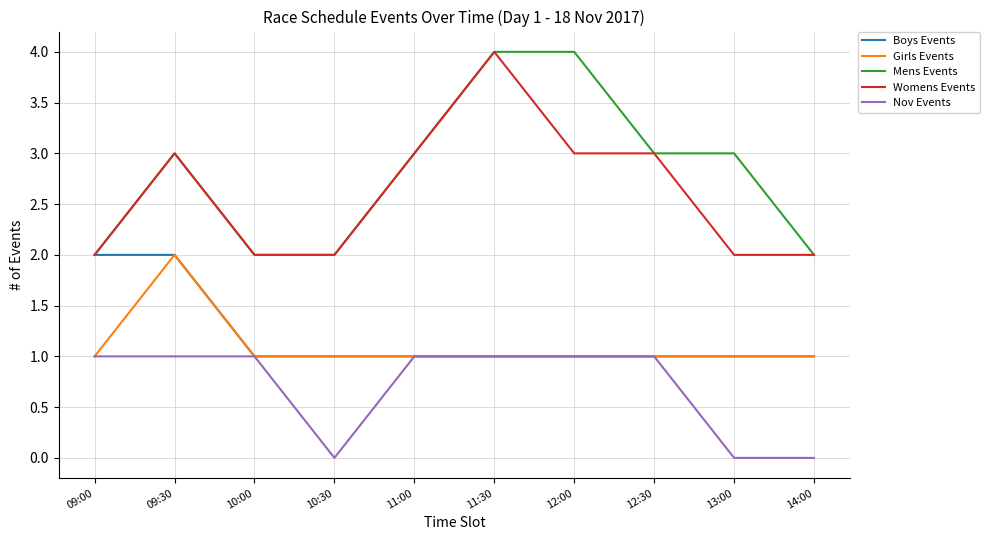

What position from the right is 11:30?

5